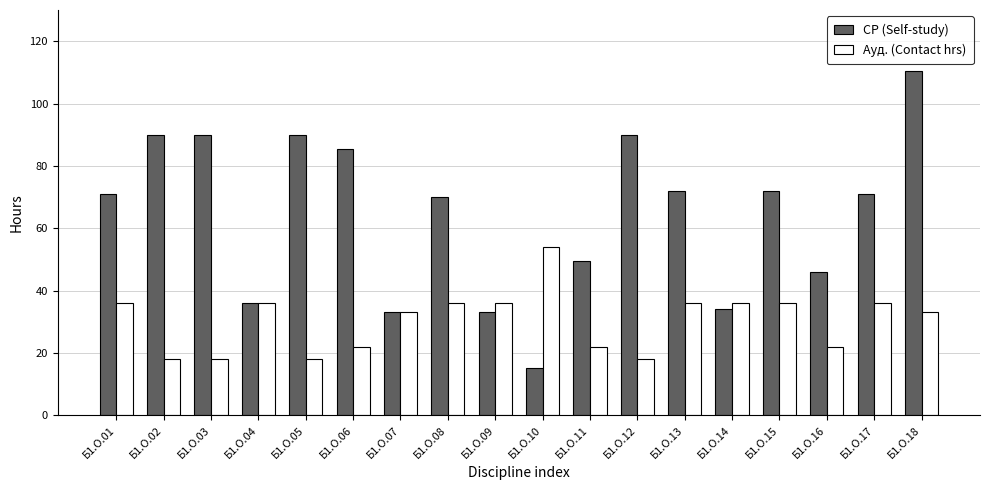

What value does the Ауд. (Contact hrs) series have at Б1.О.06?

22.0